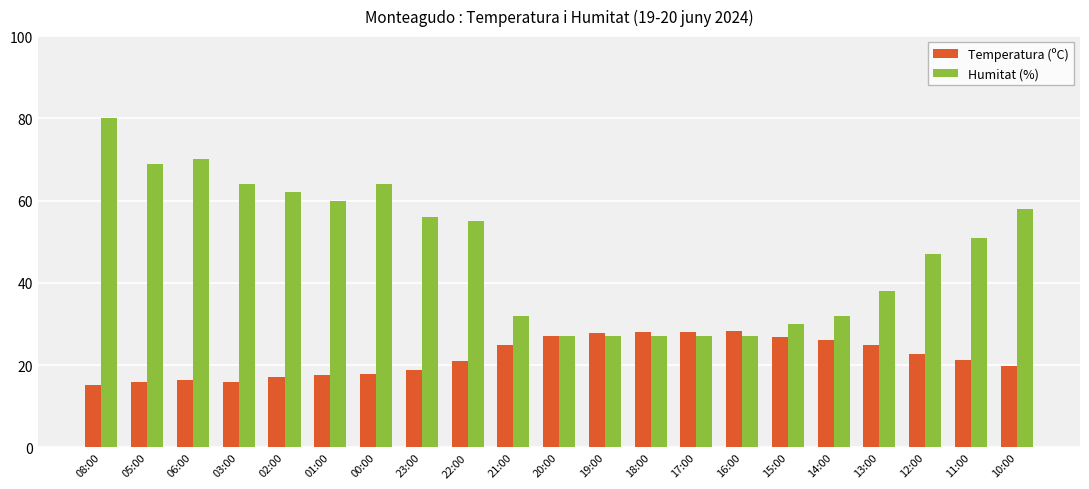

At which category is the sum across all series the highest?

08:00